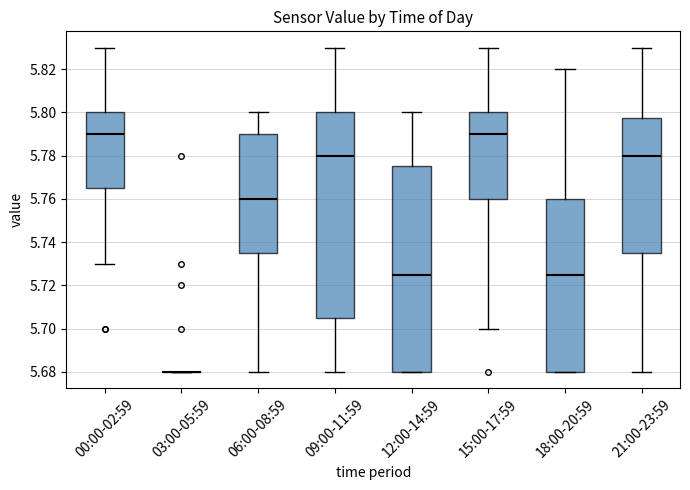

Reading left to right, read every box against the y-axis: the position of its median line, the range the box covers, and the ends of its whiskers. The values are not printed on the chart, so give them approximately, as read against the axis.

00:00-02:59: median 5.790, box 5.766 to 5.800, whiskers 5.730 to 5.830
03:00-05:59: box collapsed to a line at 5.680, whiskers 5.680 to 5.680
06:00-08:59: median 5.760, box 5.736 to 5.790, whiskers 5.680 to 5.800
09:00-11:59: median 5.780, box 5.706 to 5.800, whiskers 5.680 to 5.830
12:00-14:59: median 5.726, box 5.680 to 5.776, whiskers 5.680 to 5.800
15:00-17:59: median 5.790, box 5.760 to 5.800, whiskers 5.700 to 5.830
18:00-20:59: median 5.726, box 5.680 to 5.760, whiskers 5.680 to 5.820
21:00-23:59: median 5.780, box 5.736 to 5.798, whiskers 5.680 to 5.830